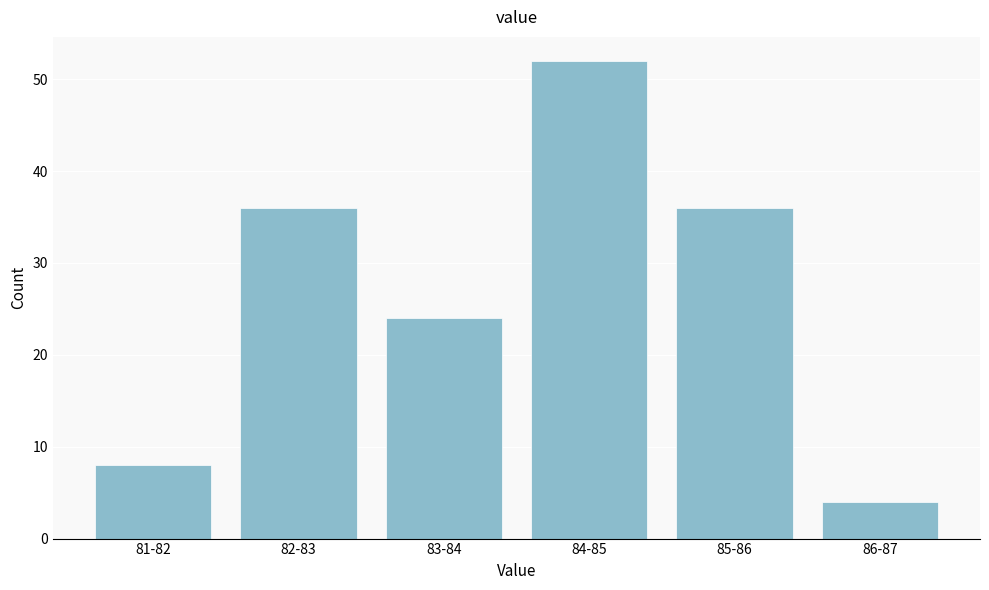

Reading left to right, extract all data points from this chart.

8	36	24	52	36	4